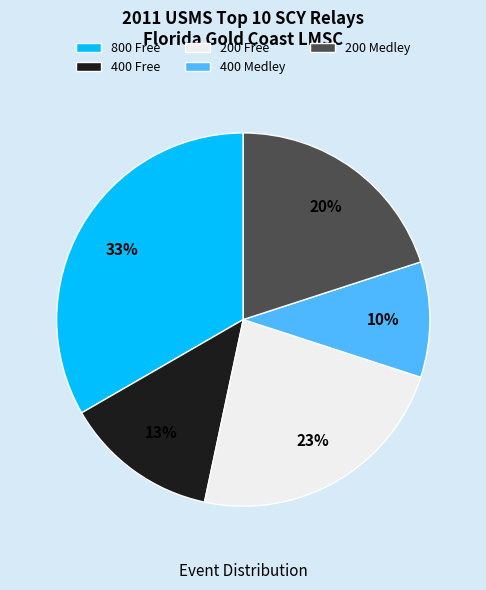

What is the ratio of the value at 400 Free to the value at 200 Free?

0.6